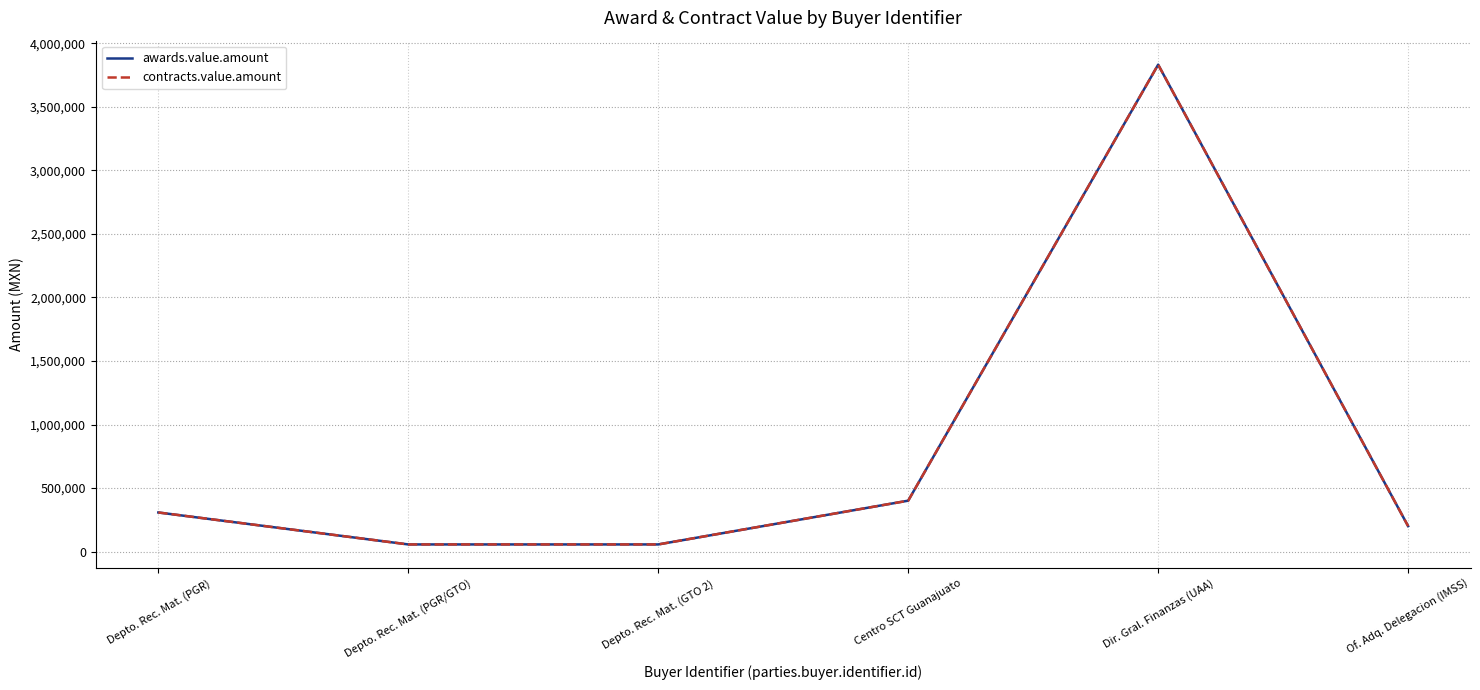

Which category has the highest value across all series?

Dir. Gral. Finanzas (UAA)